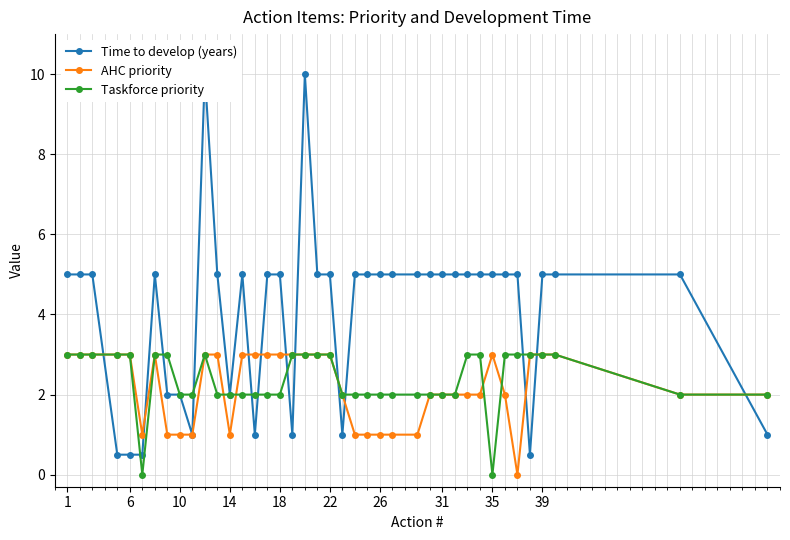

At how many categories does at least one series exceed 9?

2